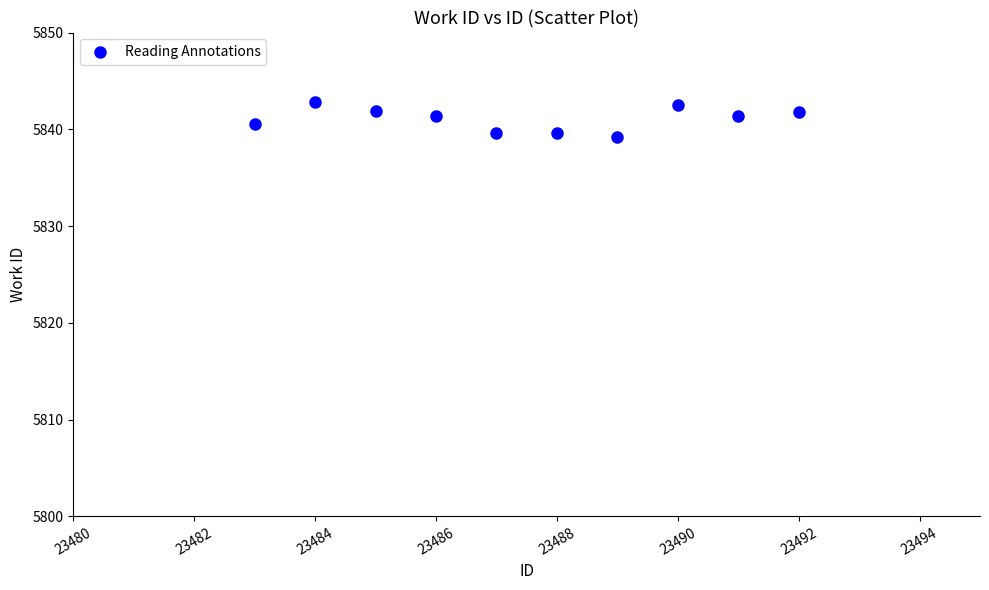

What is the range of X values (max minus min)?

9.0